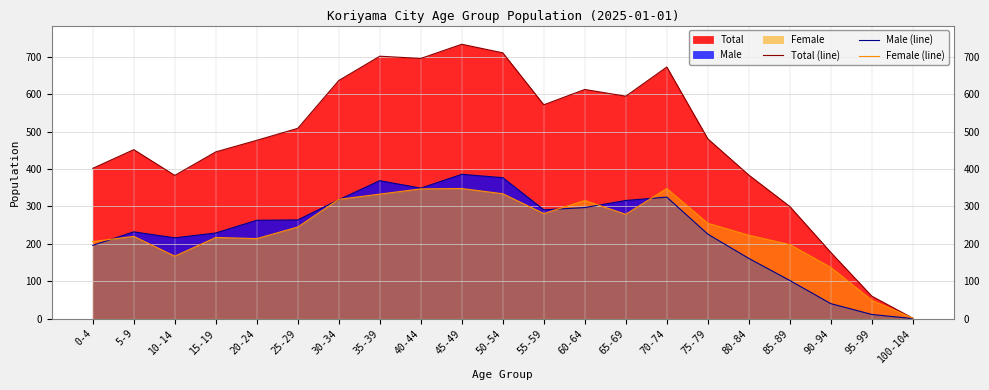

Reading left to right, extract all data points from this chart.

Total (line): 0-4=402	5-9=452	10-14=383	15-19=446	20-24=477	25-29=509	30-34=637	35-39=702	40-44=696	45-49=734	50-54=711	55-59=572	60-64=613	65-69=595	70-74=673	75-79=481	80-84=384	85-89=300	90-94=177	95-99=60	100-104=1
Male (line): 0-4=196	5-9=232	10-14=216	15-19=229	20-24=263	25-29=264	30-34=318	35-39=369	40-44=349	45-49=386	50-54=377	55-59=291	60-64=297	65-69=316	70-74=325	75-79=226	80-84=161	85-89=102	90-94=40	95-99=11	100-104=0
Female (line): 0-4=206	5-9=220	10-14=167	15-19=217	20-24=214	25-29=245	30-34=319	35-39=333	40-44=347	45-49=348	50-54=334	55-59=281	60-64=316	65-69=279	70-74=348	75-79=255	80-84=223	85-89=198	90-94=137	95-99=49	100-104=1